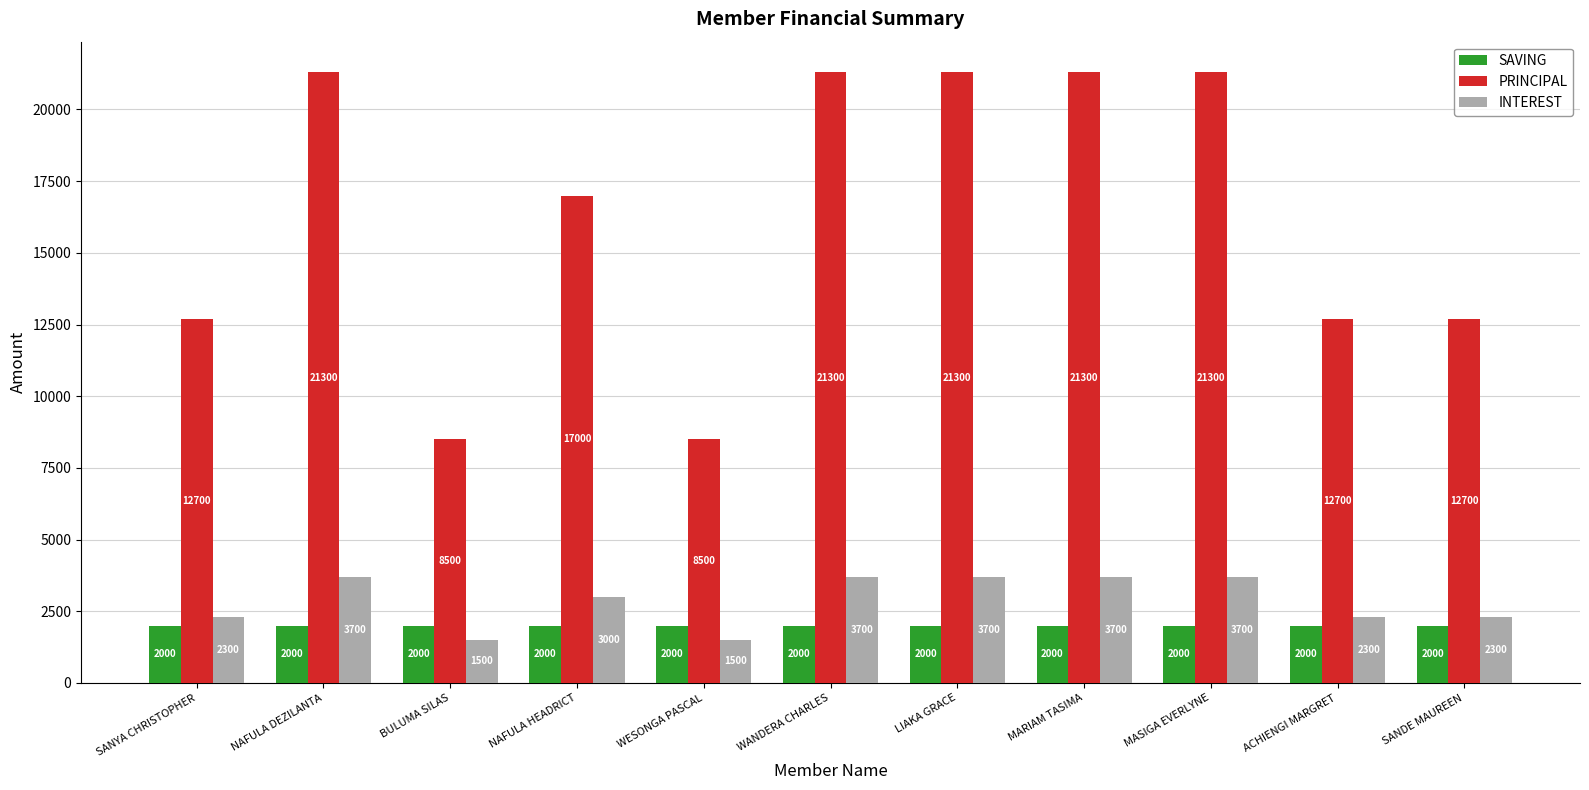

Reading left to right, list all the values displayed in this chart.

SAVING: SANYA CHRISTOPHER=2000	NAFULA DEZILANTA=2000	BULUMA SILAS=2000	NAFULA HEADRICT=2000	WESONGA PASCAL=2000	WANDERA CHARLES=2000	LIAKA GRACE=2000	MARIAM TASIMA=2000	MASIGA EVERLYNE=2000	ACHIENGI MARGRET=2000	SANDE MAUREEN=2000
PRINCIPAL: SANYA CHRISTOPHER=12700	NAFULA DEZILANTA=21300	BULUMA SILAS=8500	NAFULA HEADRICT=17000	WESONGA PASCAL=8500	WANDERA CHARLES=21300	LIAKA GRACE=21300	MARIAM TASIMA=21300	MASIGA EVERLYNE=21300	ACHIENGI MARGRET=12700	SANDE MAUREEN=12700
INTEREST: SANYA CHRISTOPHER=2300	NAFULA DEZILANTA=3700	BULUMA SILAS=1500	NAFULA HEADRICT=3000	WESONGA PASCAL=1500	WANDERA CHARLES=3700	LIAKA GRACE=3700	MARIAM TASIMA=3700	MASIGA EVERLYNE=3700	ACHIENGI MARGRET=2300	SANDE MAUREEN=2300